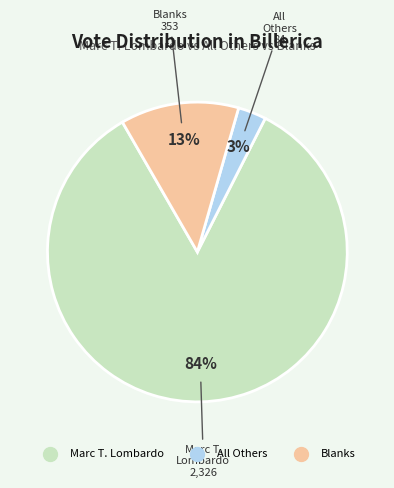

To the nearest percent, what is the difference between the largest and smallest slice percentages?

81%